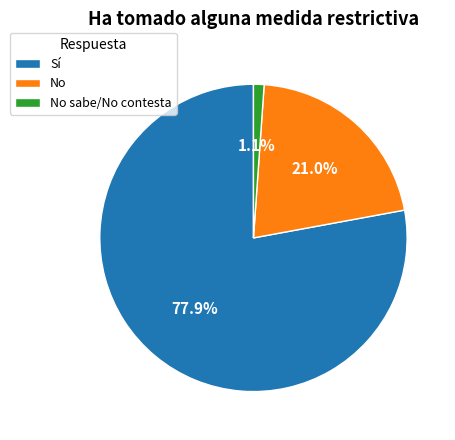

Which category has the smallest portion of the pie?

No sabe/No contesta